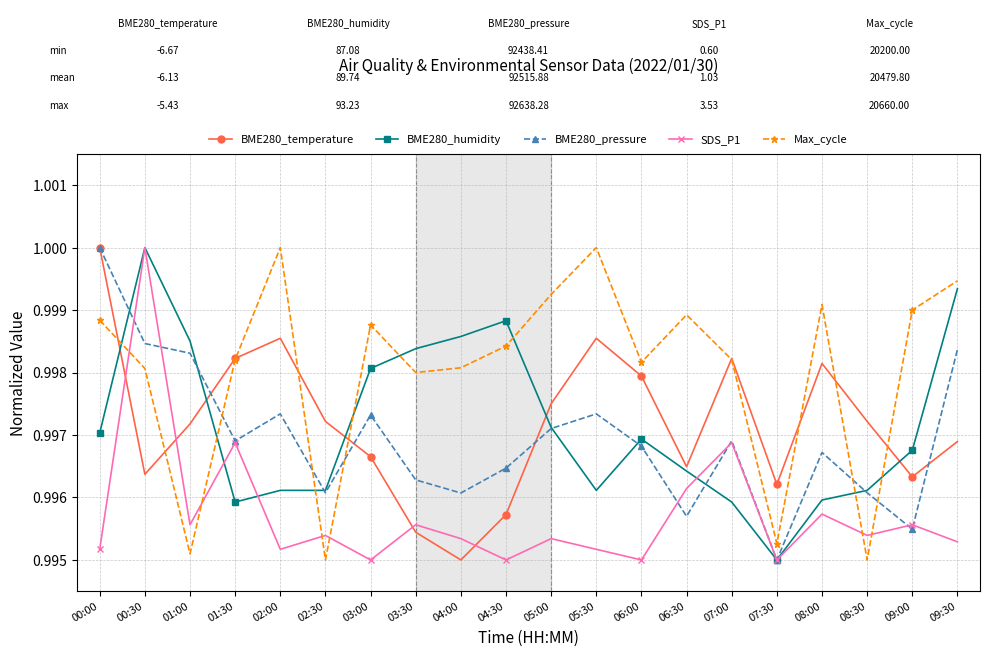

At which label does BME280_humidity reach its peak?

00:30